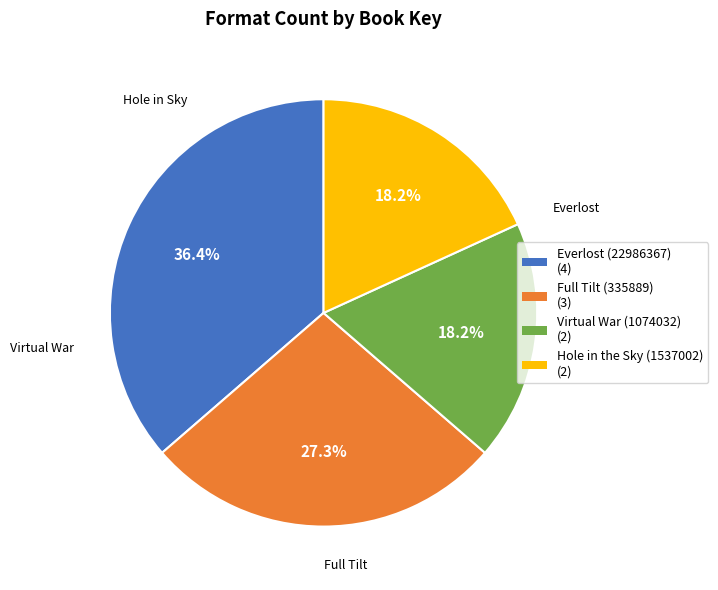

To the nearest percent, what is the combined percentage of Everlost (22986367) and Hole in the Sky (1537002)?

55%